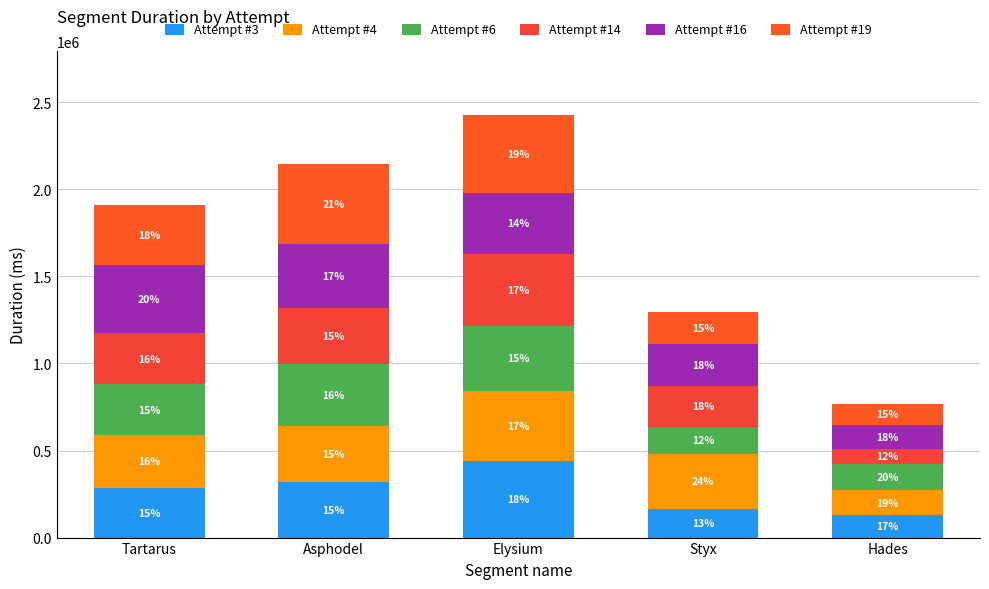

Which has a higher value, Tartarus or Hades?

Tartarus